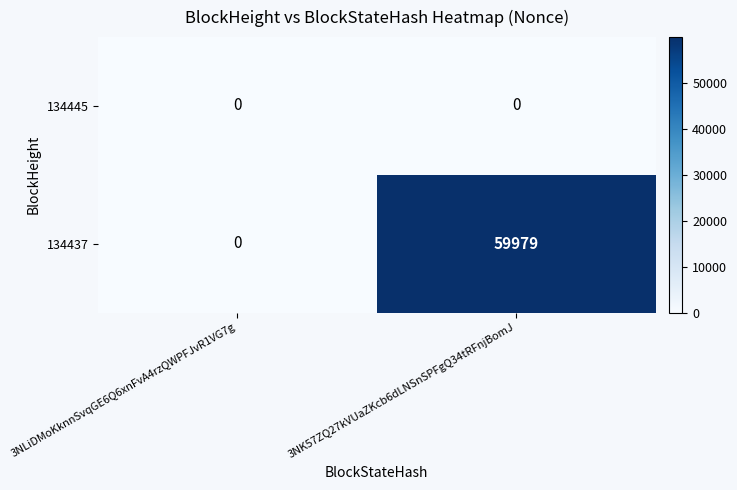

Which series has the largest total across all categories?

134437